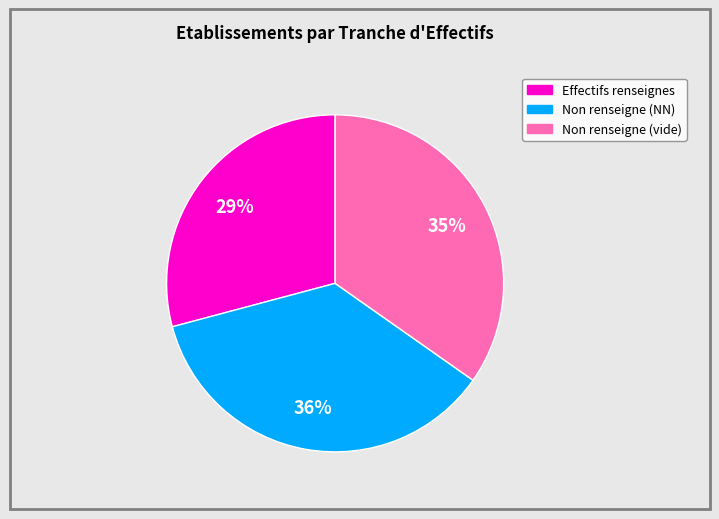

Count the number of slices in the pie.

3